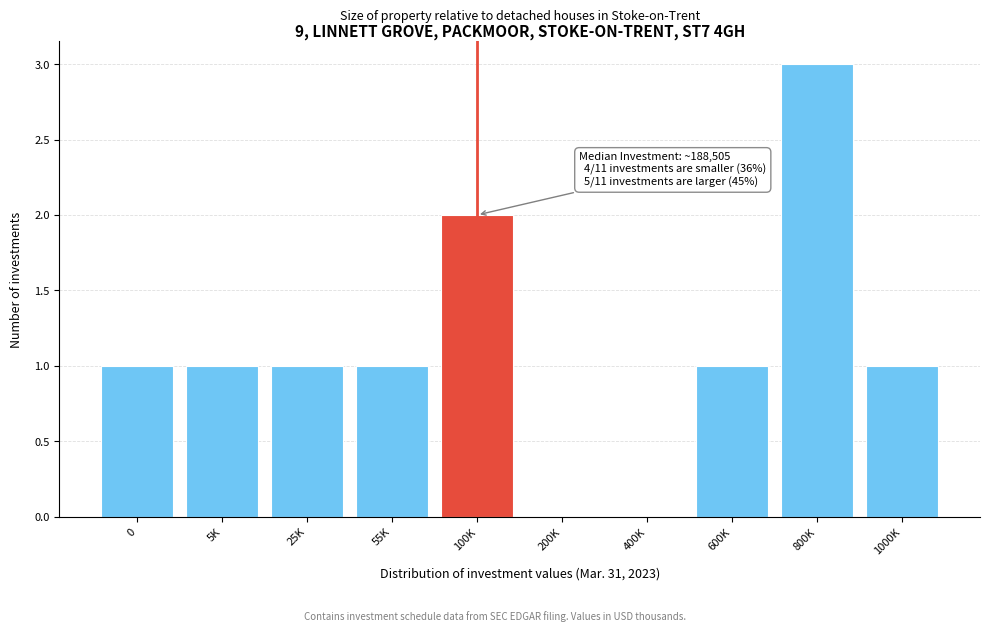

Reading left to right, transcribe all the data shown in this chart.

0=1	5K=1	25K=1	55K=1	100K=2	200K=0	400K=0	600K=1	800K=3	1000K=1